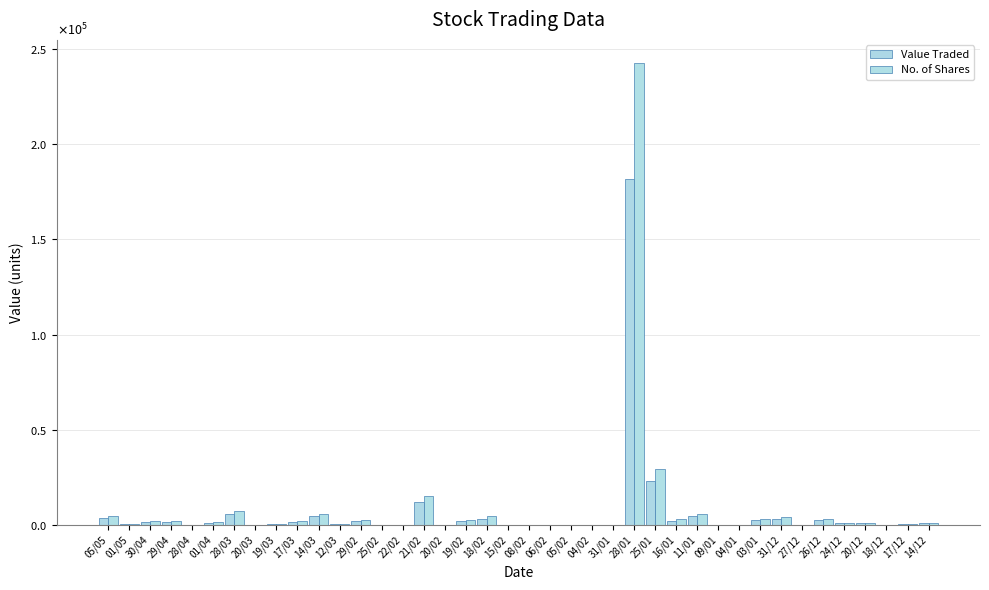

What is the total value across all series at 16/01?

5340